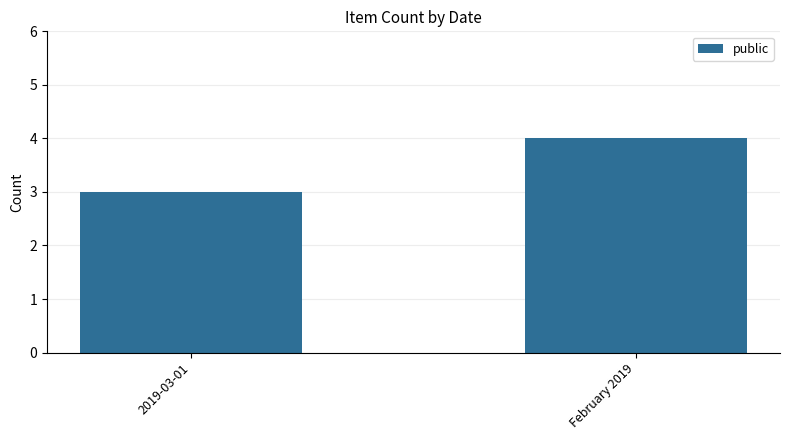

Rank the categories by value from lowest to highest.

2019-03-01, February 2019